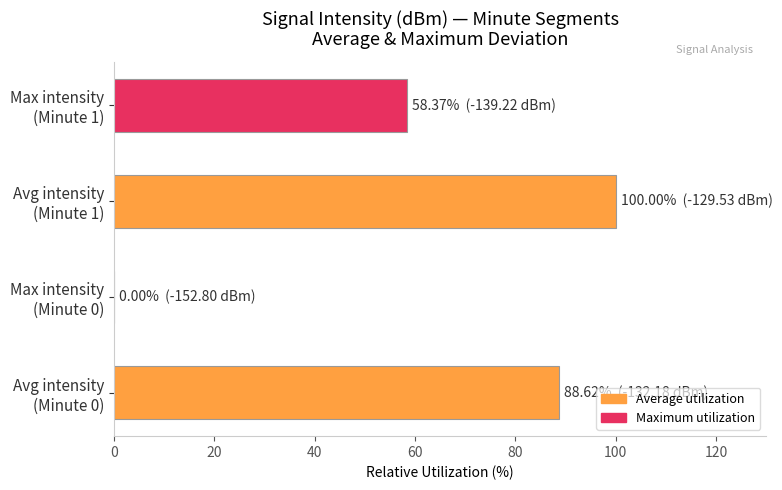

What is the greatest value displayed?

100.0